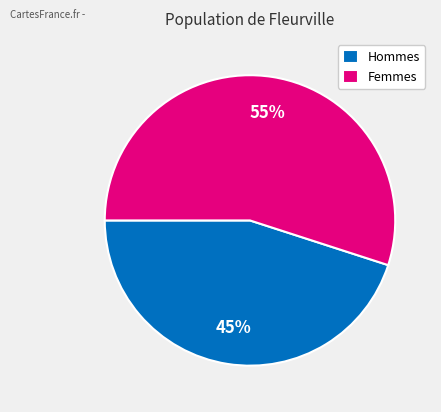

True or false: Hommes accounts for 57% of the total.

False